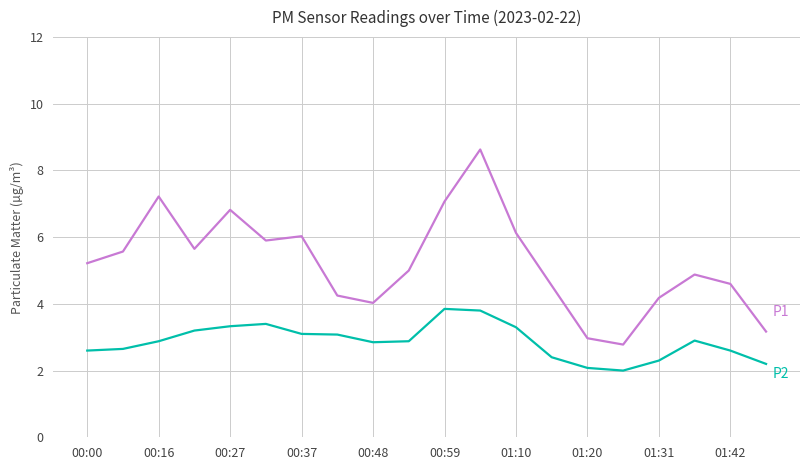

What is the minimum value shown in the chart?

2.0